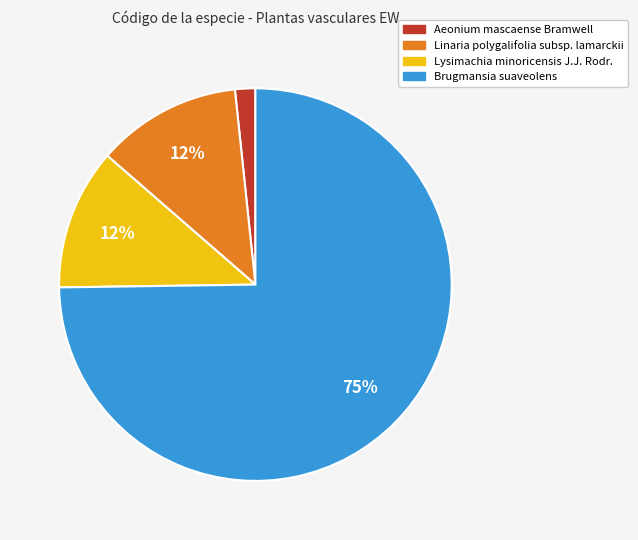

The Linaria polygalifolia subsp. lamarckii slice represents 20% of the pie. True or false?

False